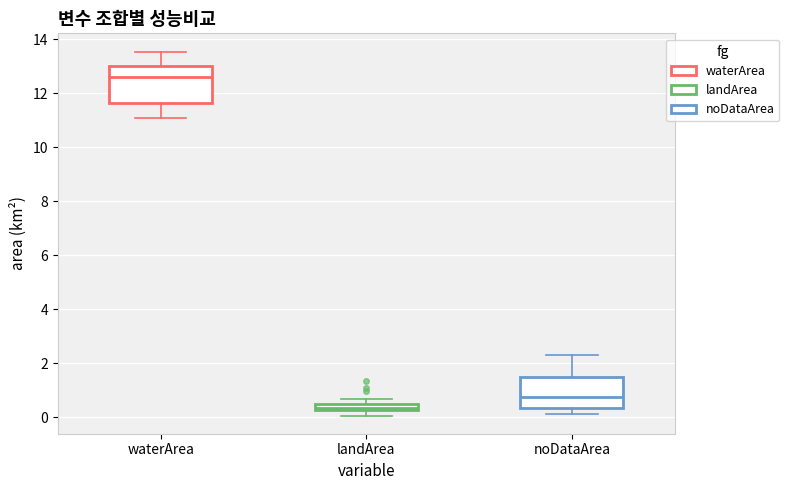

Where does the upper whisker of the box for landArea end on the y-axis? The values are not printed on the chart, so give them approximately, as read against the axis.

0.6